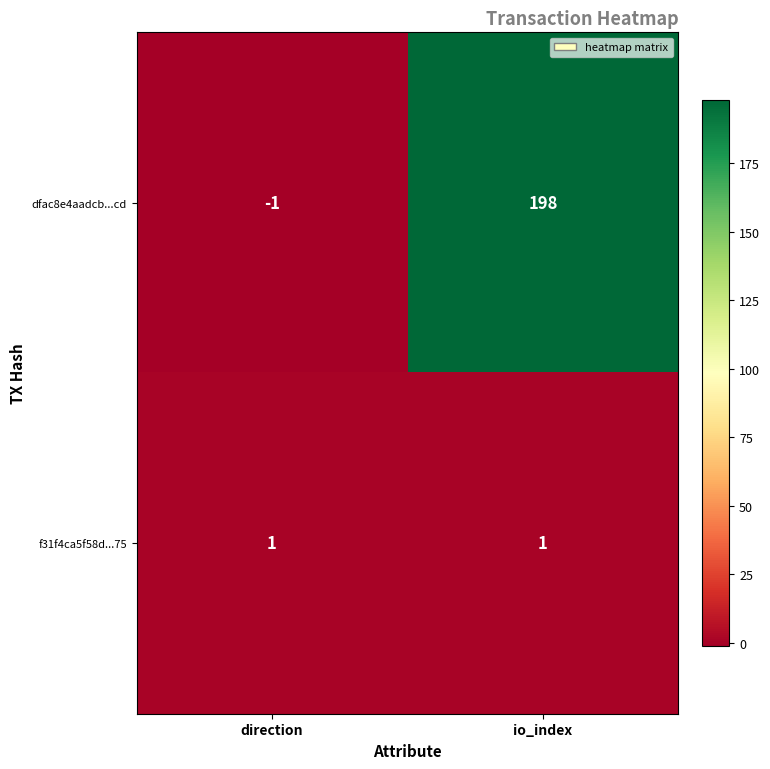

The dfac8e4aadcb...cd series shows 64 at io_index. True or false?

False